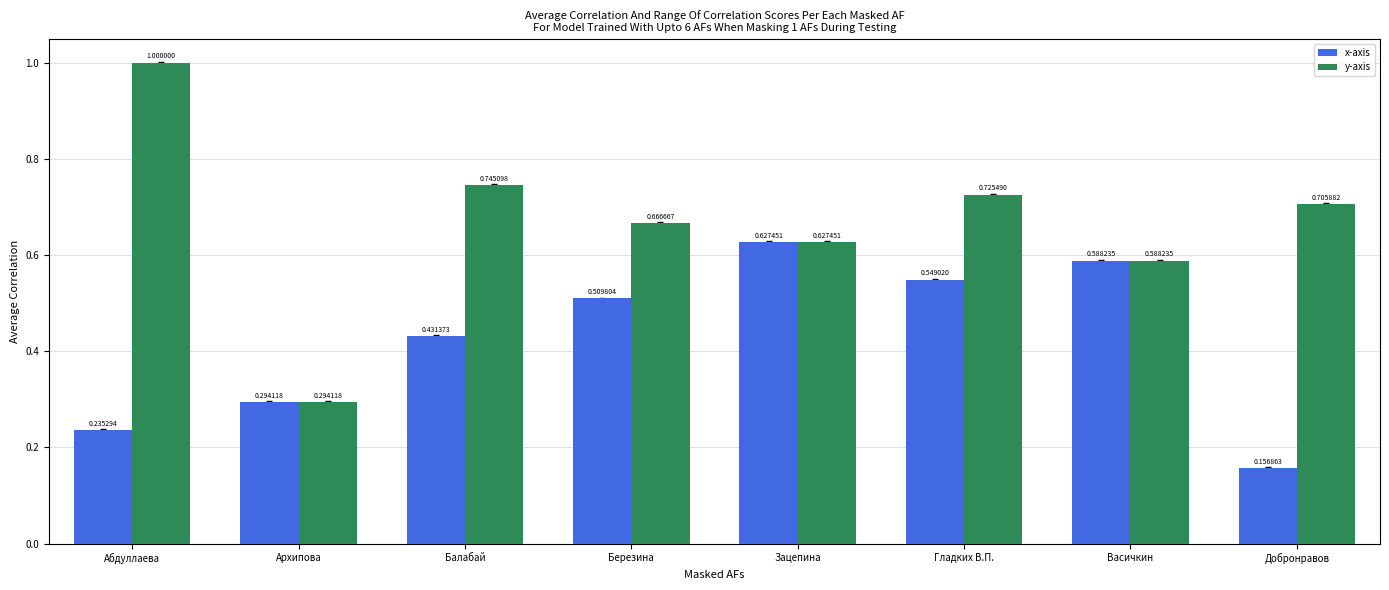

What is the maximum value shown in the chart?

1.0